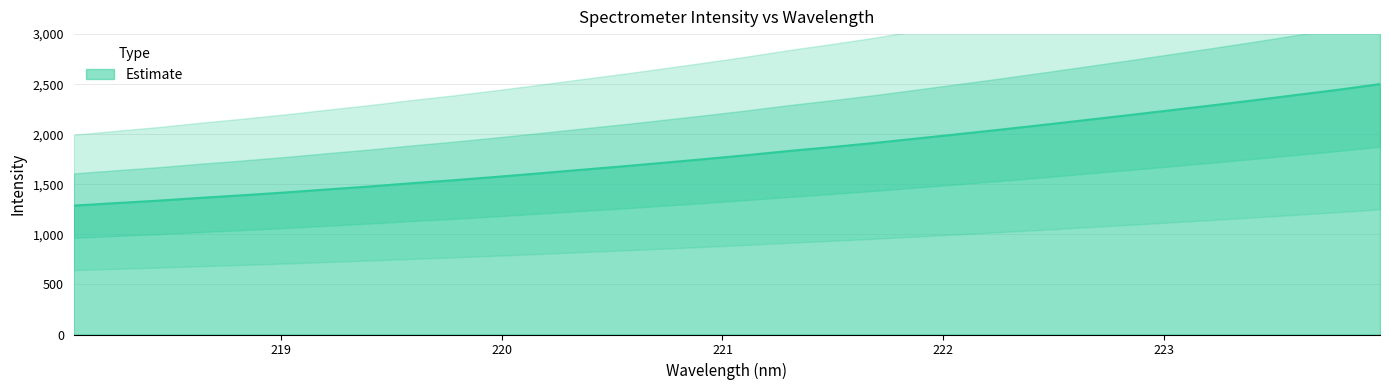

True or false: the data has more than 1 interior local peaks.

False